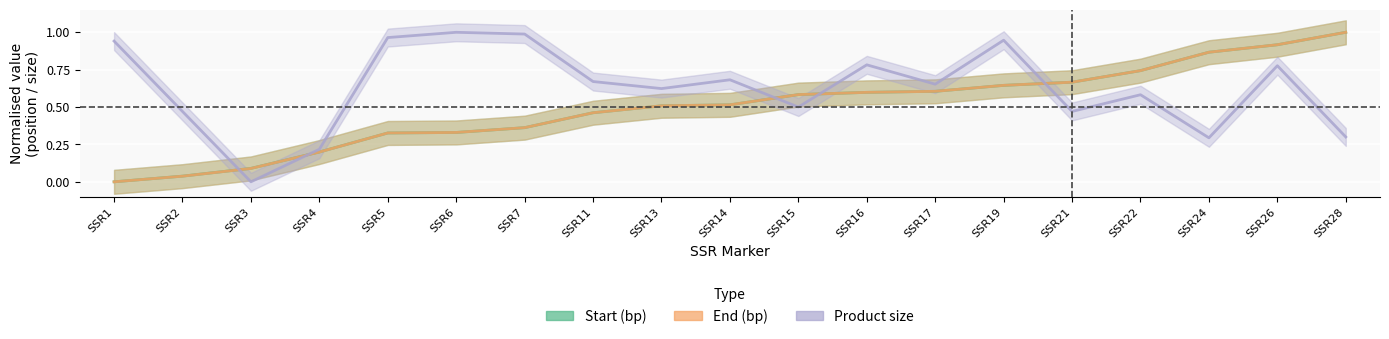

What is the sum of all Product size values?

11.9